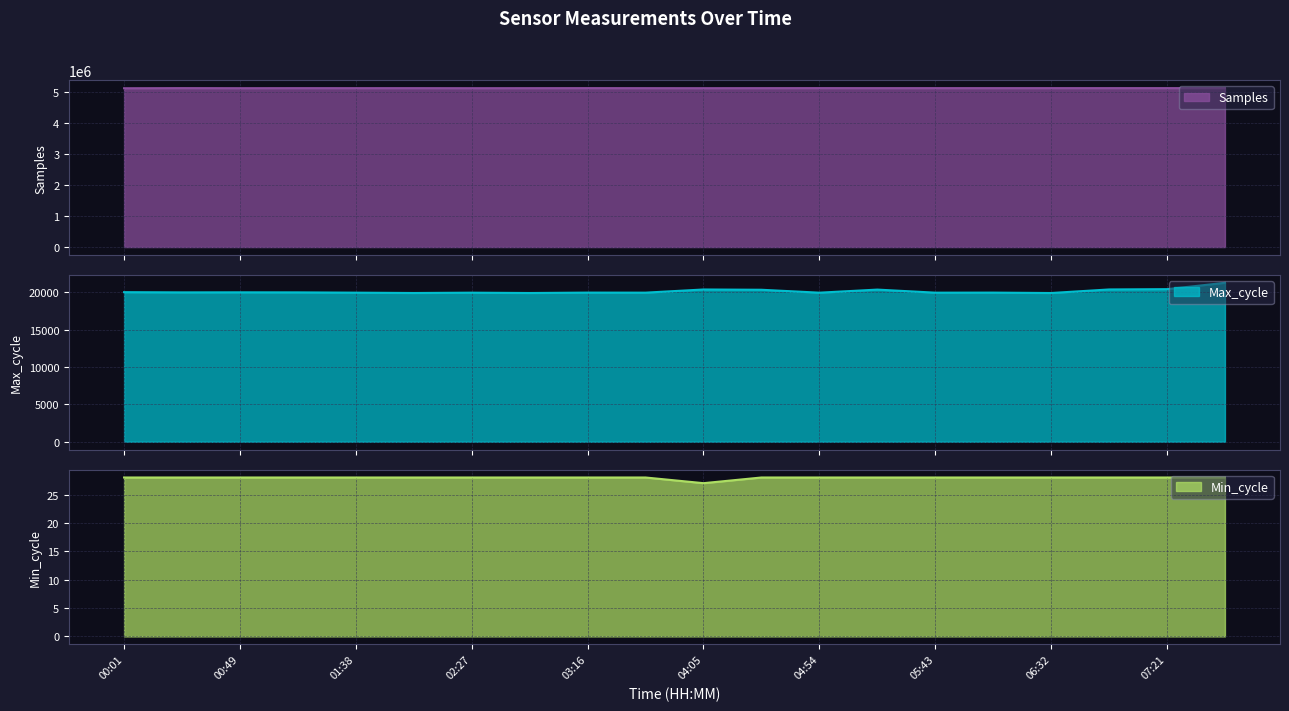

At which category is the sum across all series the highest?

07:46